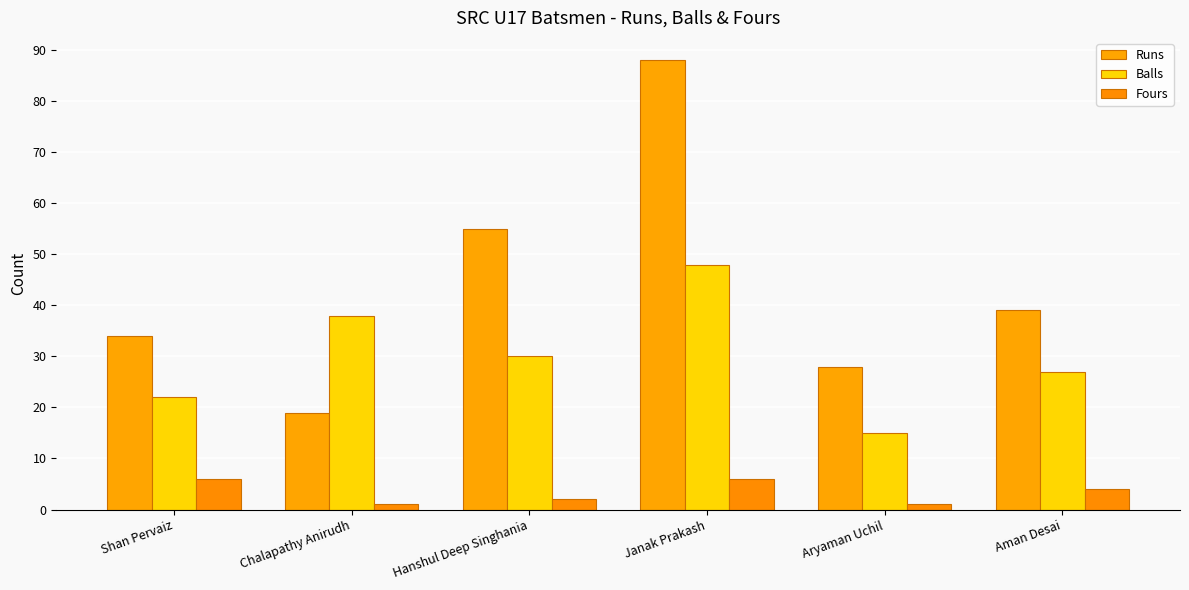

How many categories are shown in the chart?

6